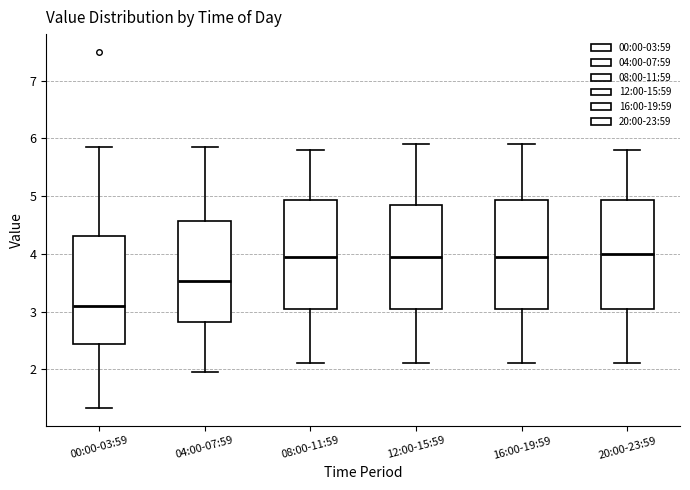

Reading left to right, transcribe this box plot: for each box, give where its median line is, the range the box spans, and where its two whiskers end, as read against the y-axis. The values are not printed on the chart, so give them approximately, as read against the axis.

00:00-03:59: median 3.1, box 2.4 to 4.3, whiskers 1.3 to 5.9
04:00-07:59: median 3.5, box 2.8 to 4.6, whiskers 2.0 to 5.9
08:00-11:59: median 4.0, box 3.1 to 4.9, whiskers 2.1 to 5.8
12:00-15:59: median 4.0, box 3.1 to 4.9, whiskers 2.1 to 5.9
16:00-19:59: median 4.0, box 3.1 to 4.9, whiskers 2.1 to 5.9
20:00-23:59: median 4.0, box 3.1 to 4.9, whiskers 2.1 to 5.8